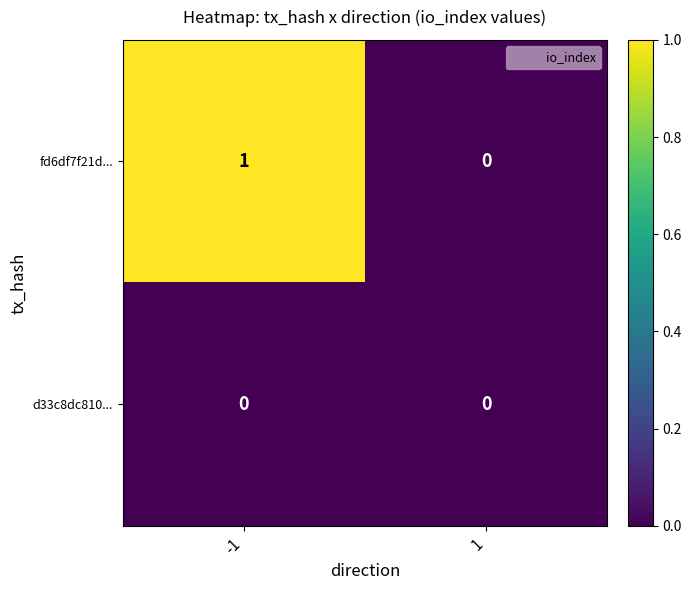

Reading right to left, extract all data points from this chart.

fd6df7f21d...: 1=0	-1=1
d33c8dc810...: 1=0	-1=0